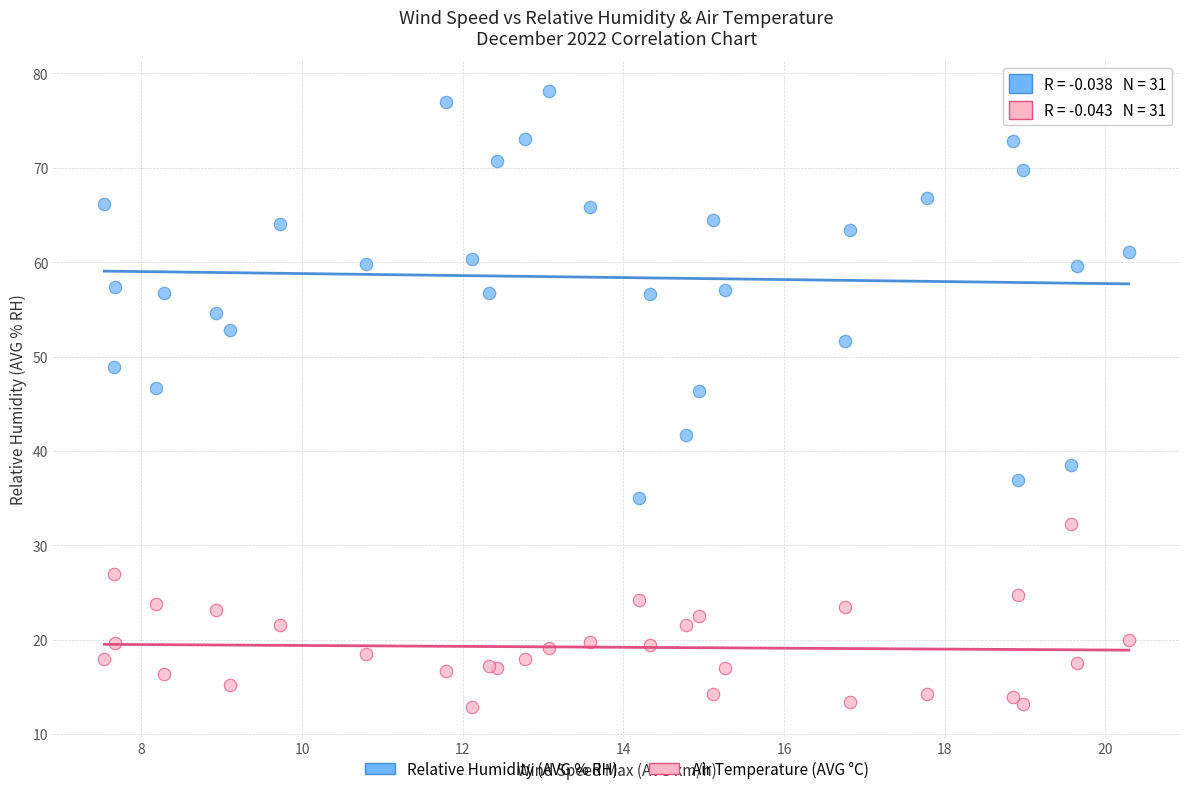

What is the X range (max minus min) for the scatter plot?

12.8